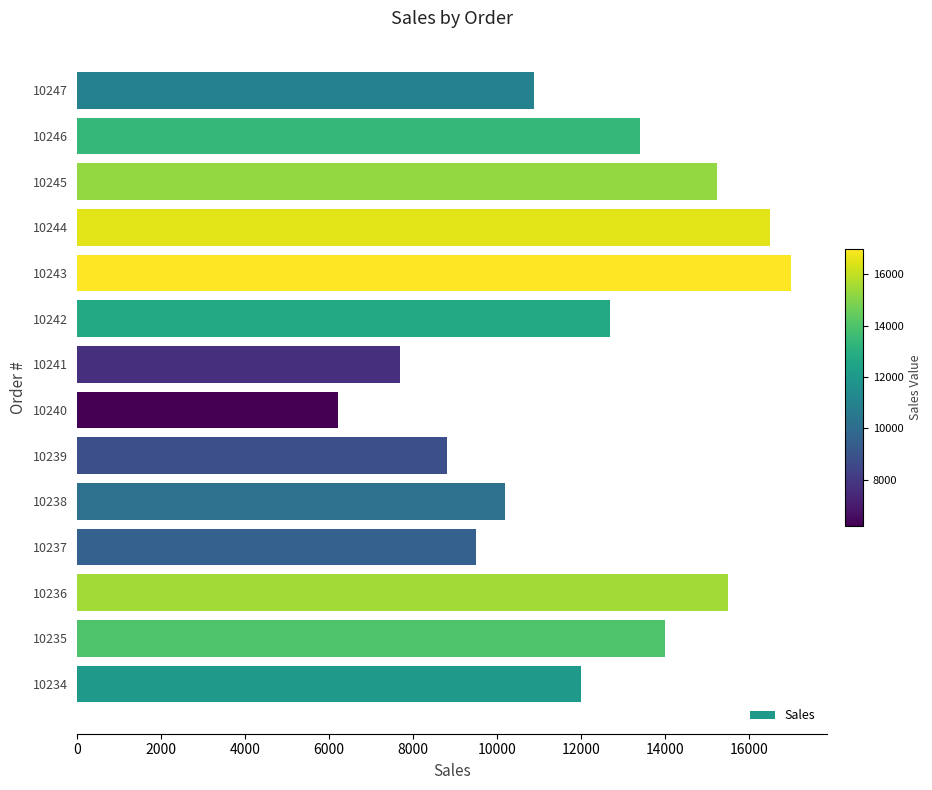

What is the ratio of the value at 10237 to the value at 10246?

0.7